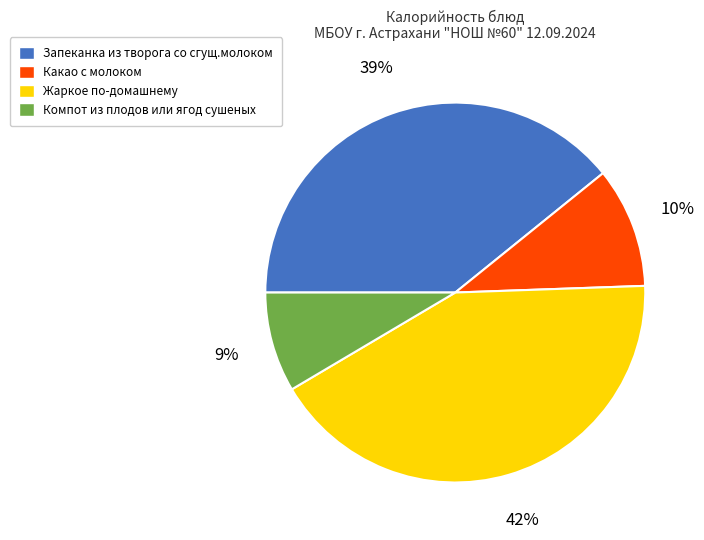

Is there any slice that represents more than half of the pie?

No